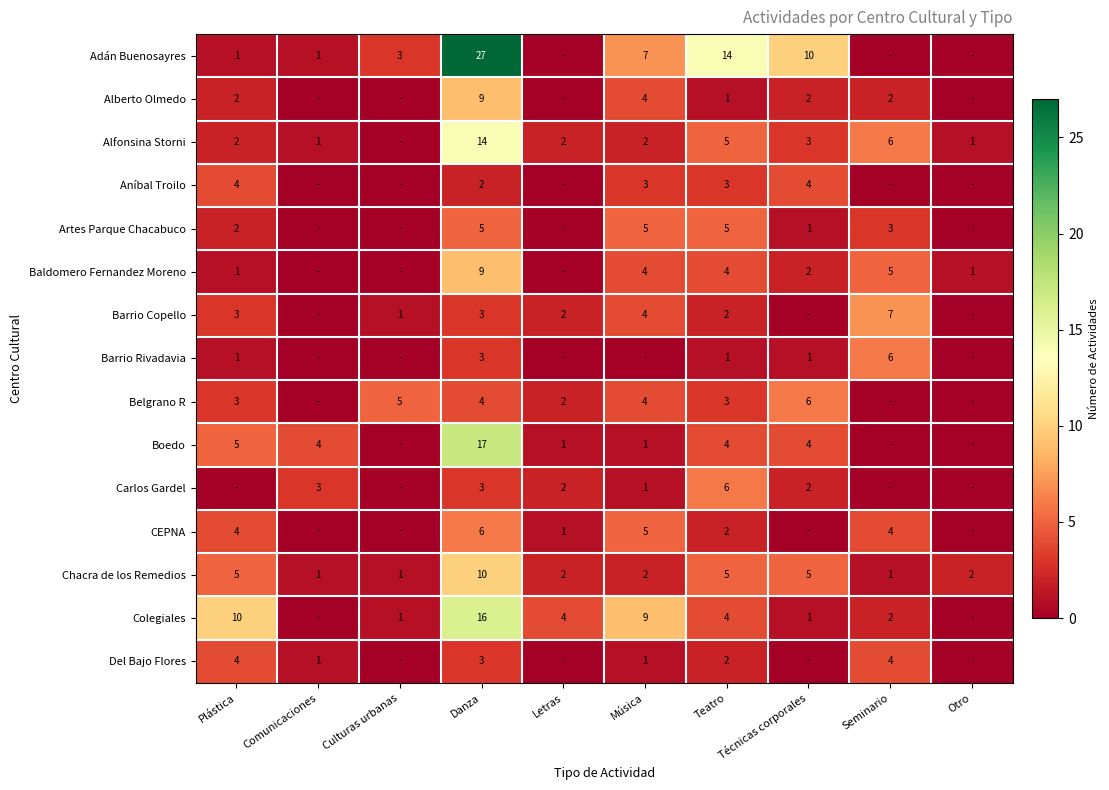

Is the value of CEPNA at Danza greater than the value of Artes Parque Chacabuco at Seminario?

Yes